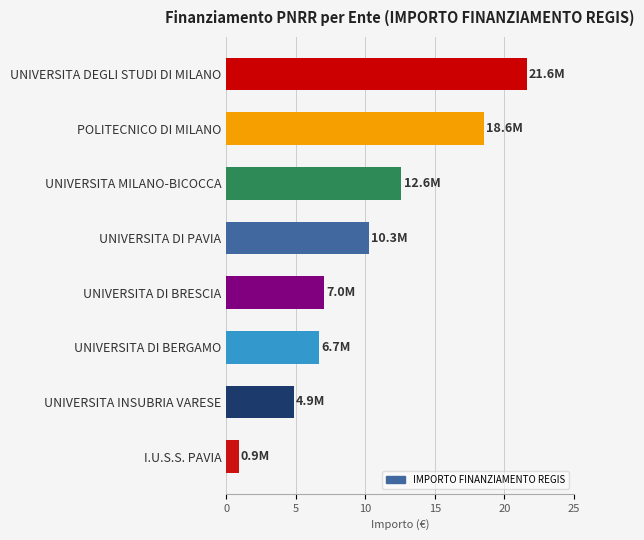

Are the bars horizontal?

Yes